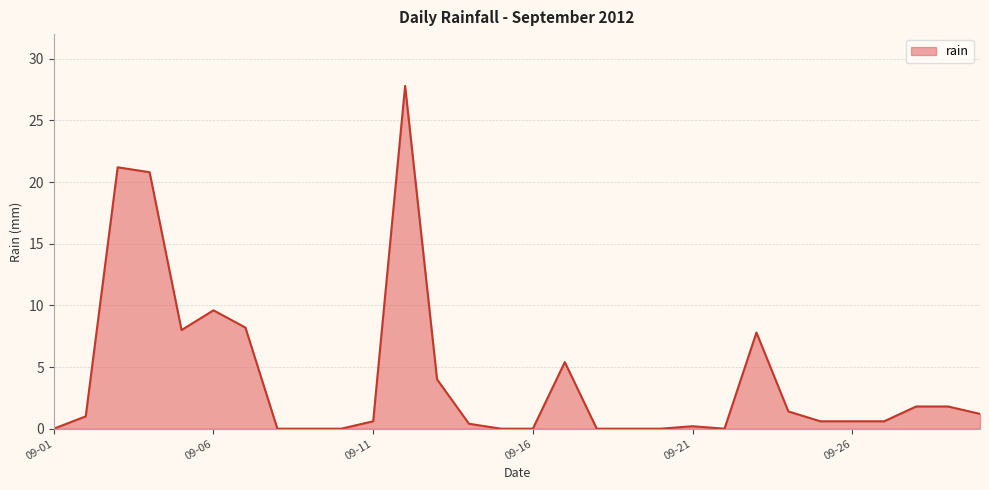

What is the difference between the maximum and minimum values?

27.8